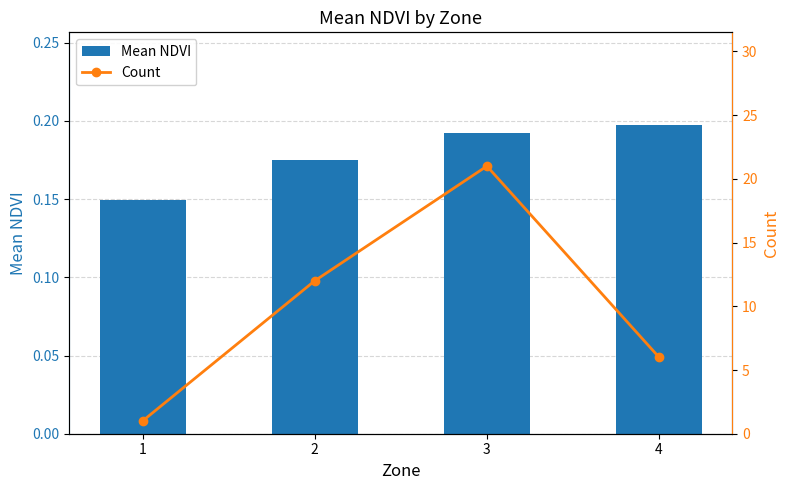

At which label does Count reach its peak?

3